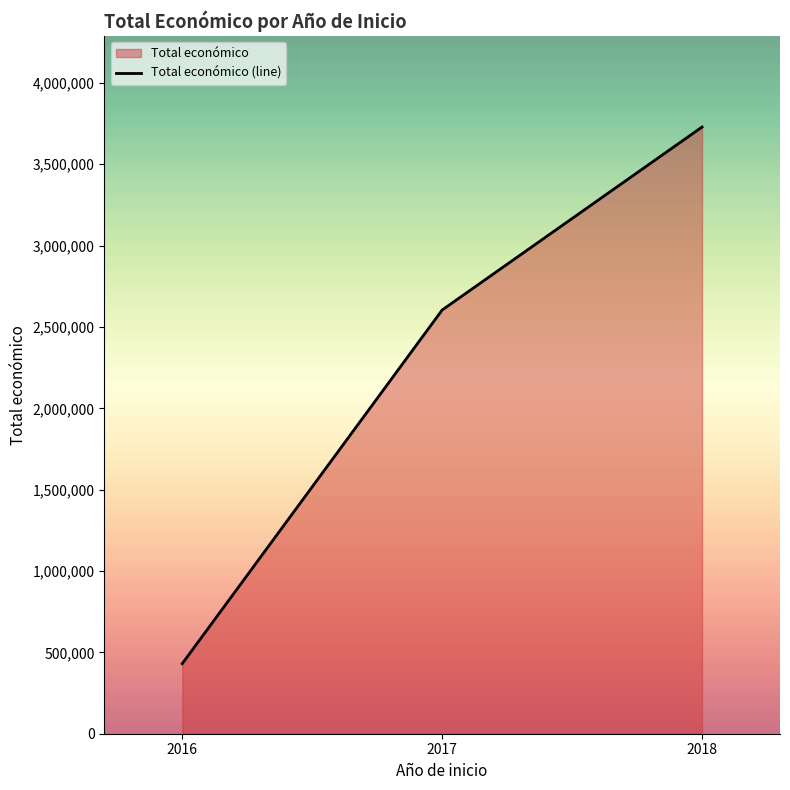

What is the difference between the values at 2016 and 2018?

3298240